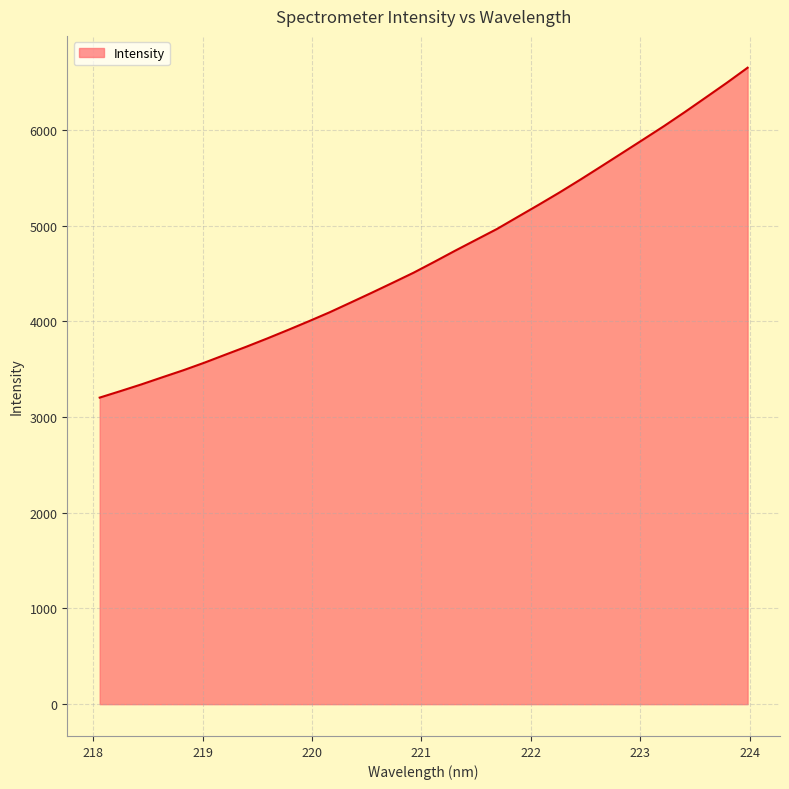

What is the smallest value displayed?

3202.9